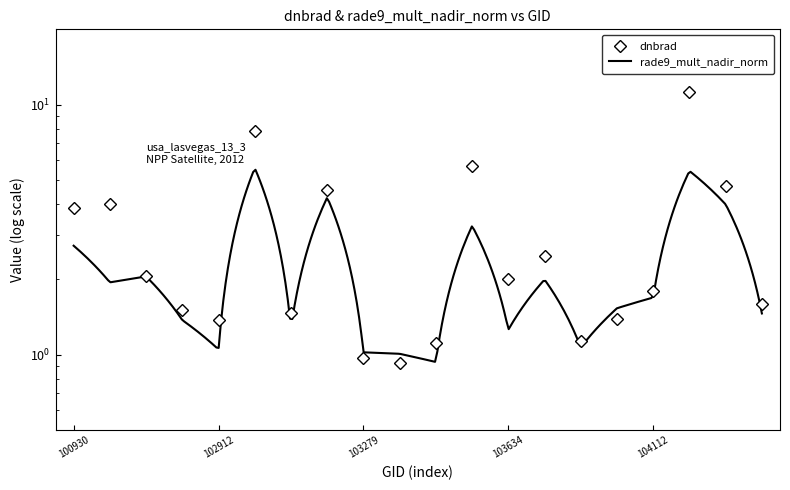

What is the smallest value displayed?

0.9